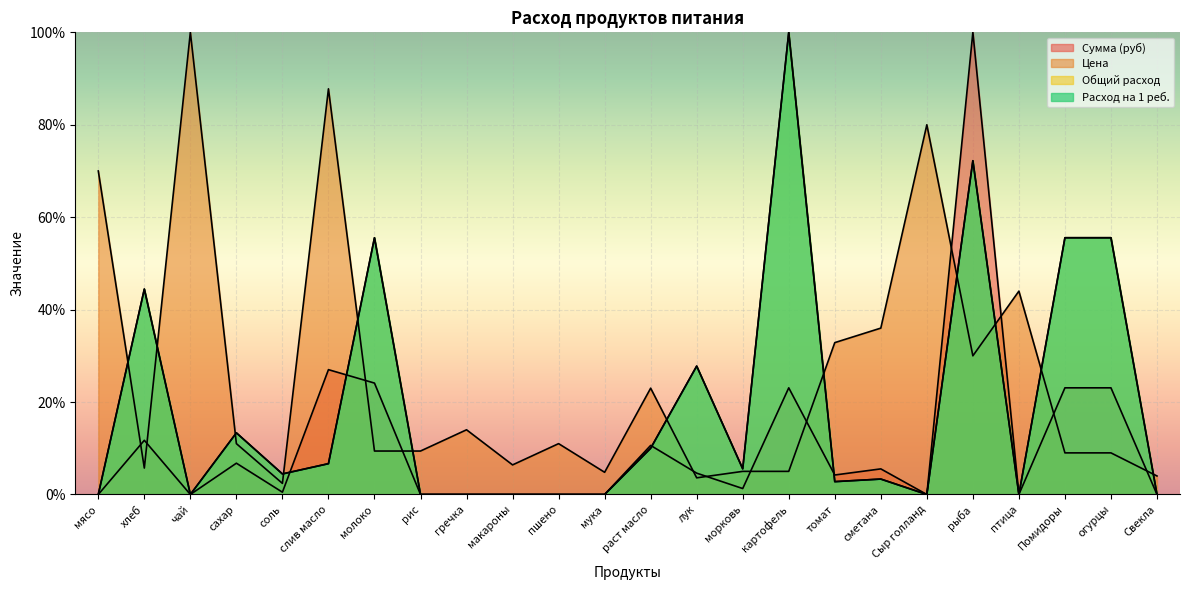

What is the sum of all Общий расход values?

457.2